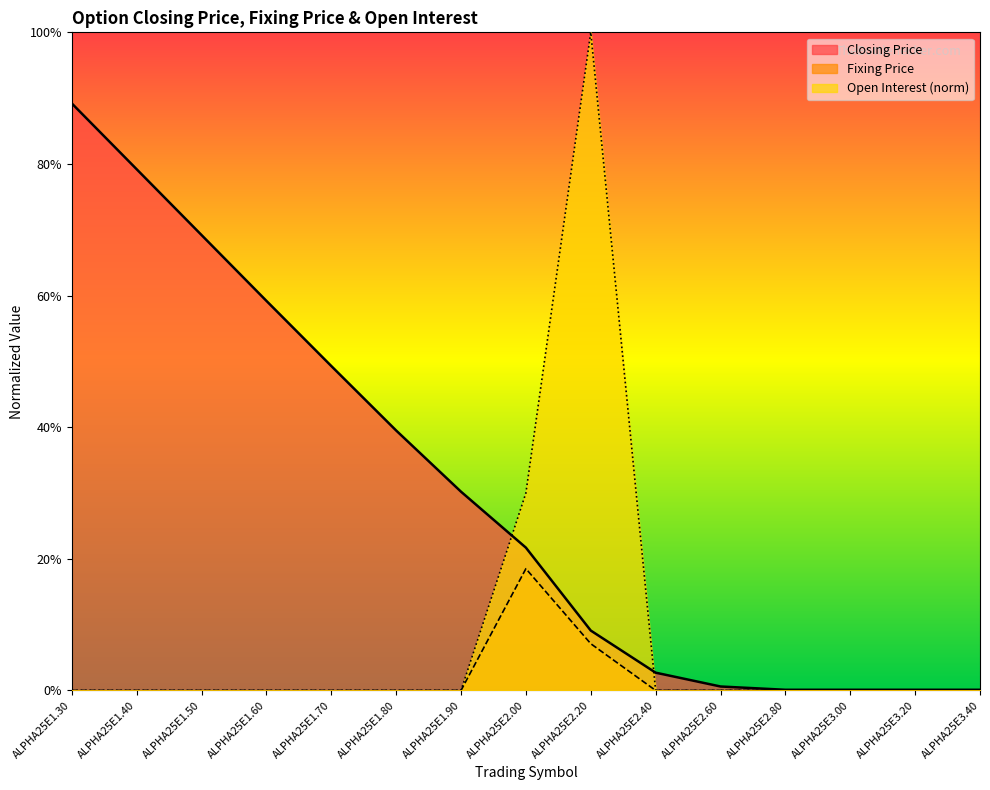

What is the label of the 14th point from the left?

ALPHA25E3.20